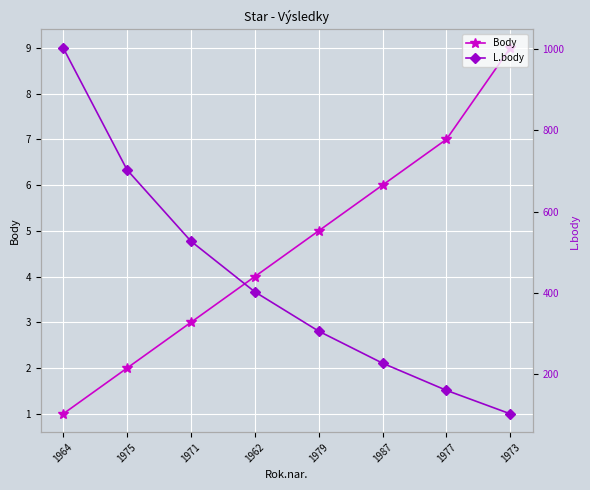

True or false: Body and L.body intersect in this chart.

False